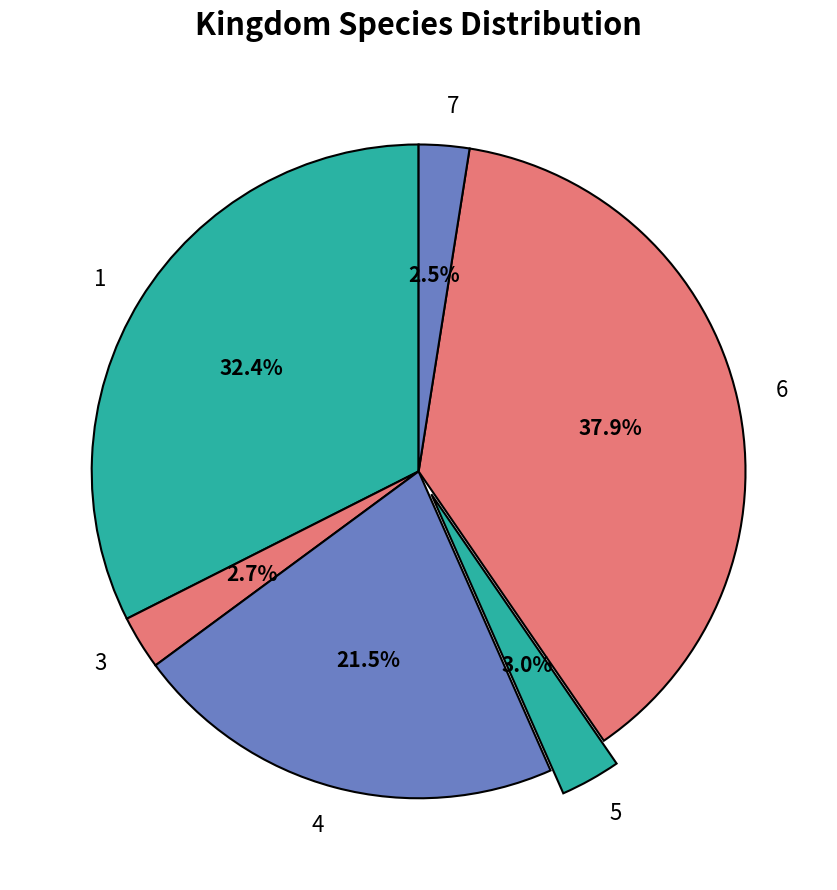

Which slice is the largest?

6